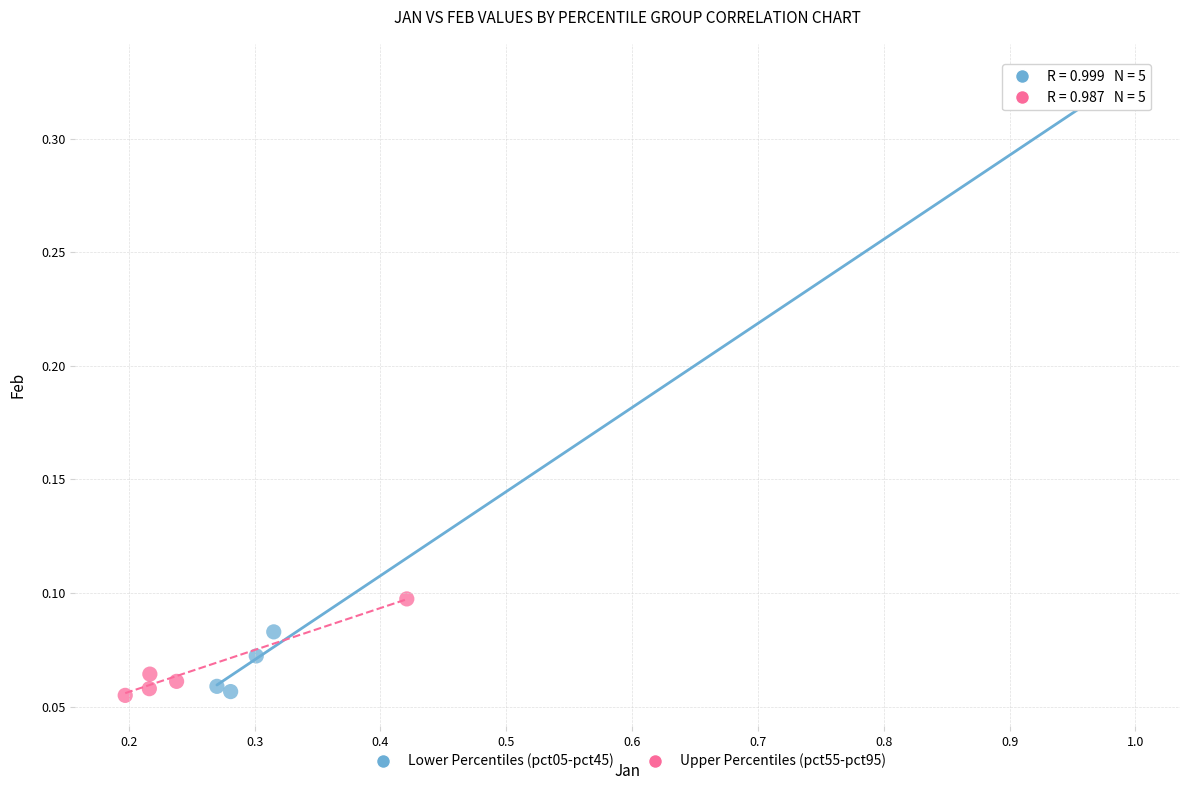

Which series has the largest Y range (max minus min)?

Lower Percentiles (pct05-pct45)